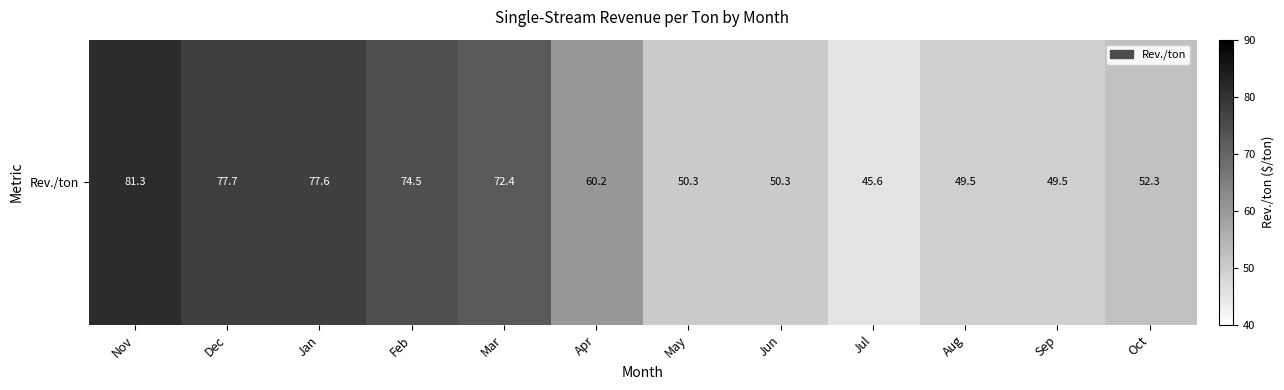

How many data points are above 60?

6